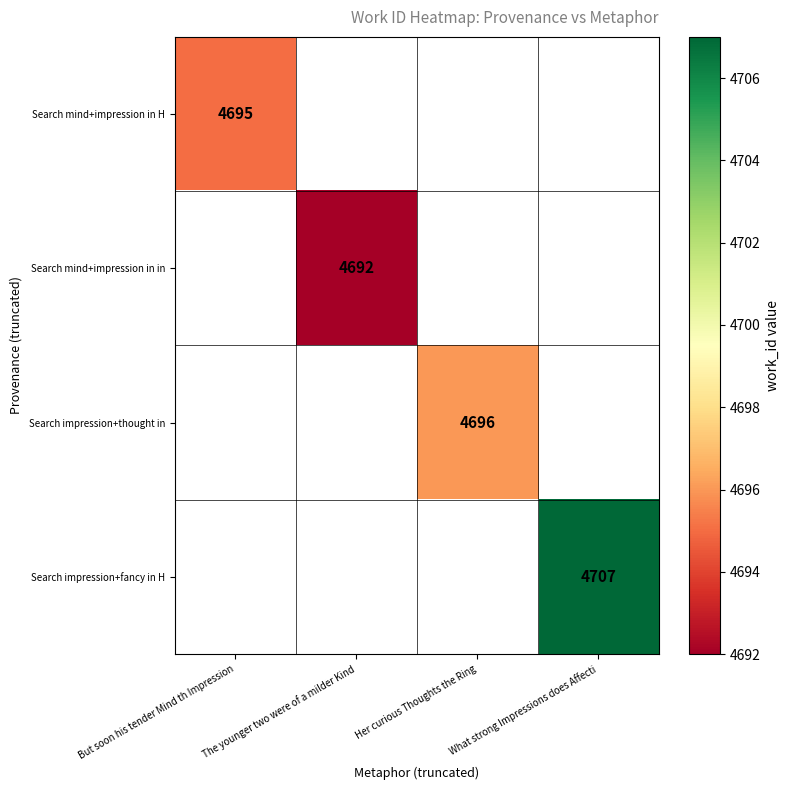

At how many categories does at least one series exceed 4704?

1